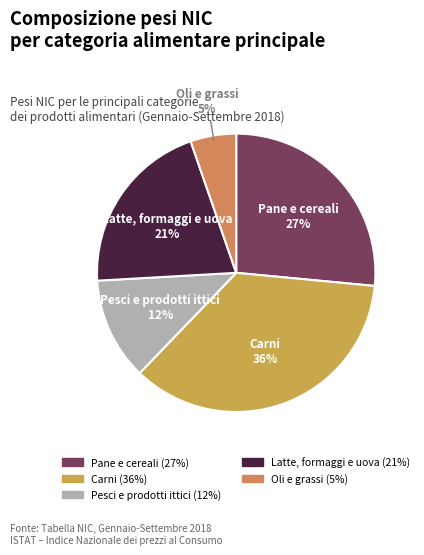

What percentage is the Oli e grassi slice, to the nearest percent?

5%